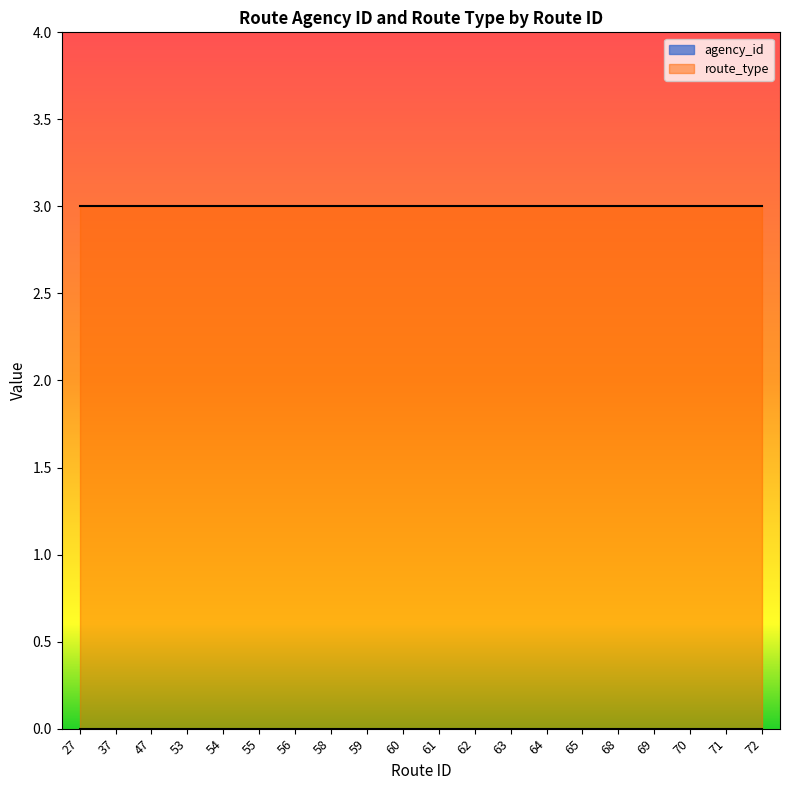

Which series has the largest range (max minus min)?

agency_id